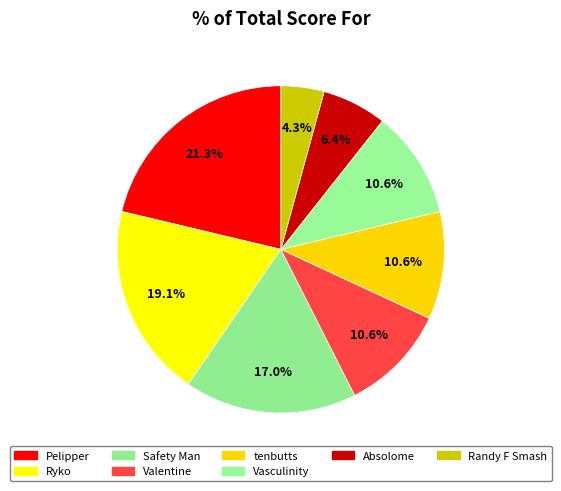

To the nearest percent, what percentage of the pie is Ryko?

19%